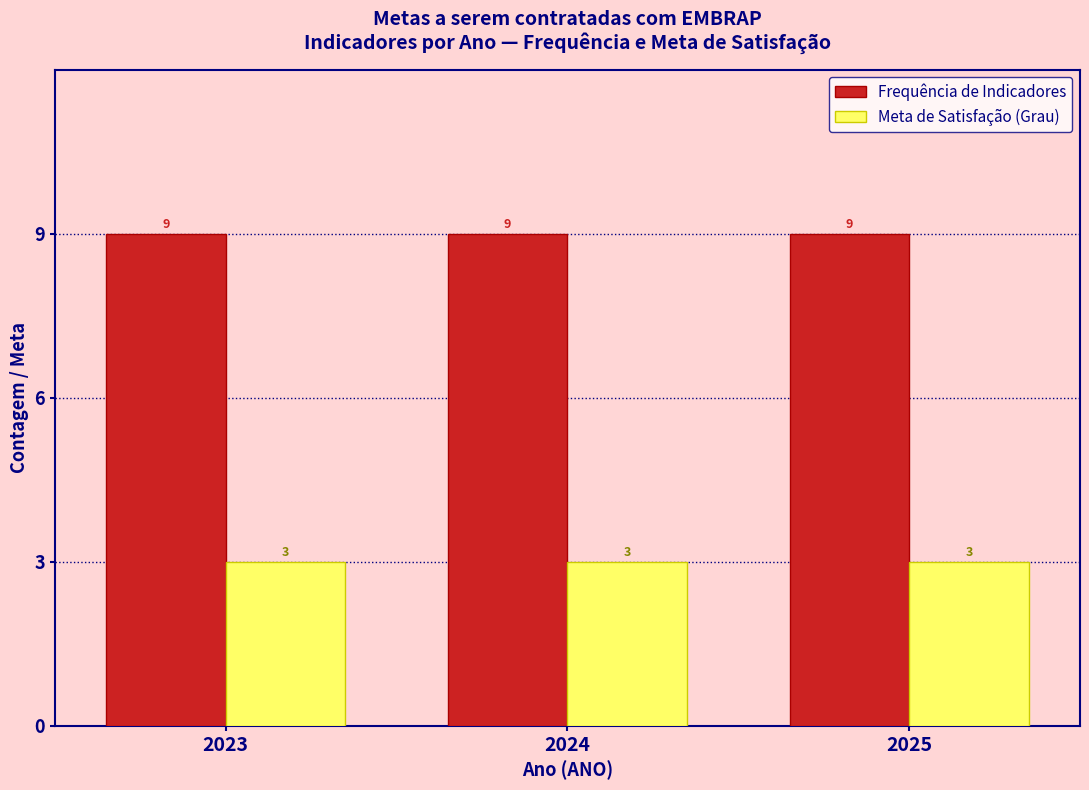

What is the difference between the highest and lowest values at 2024?

6